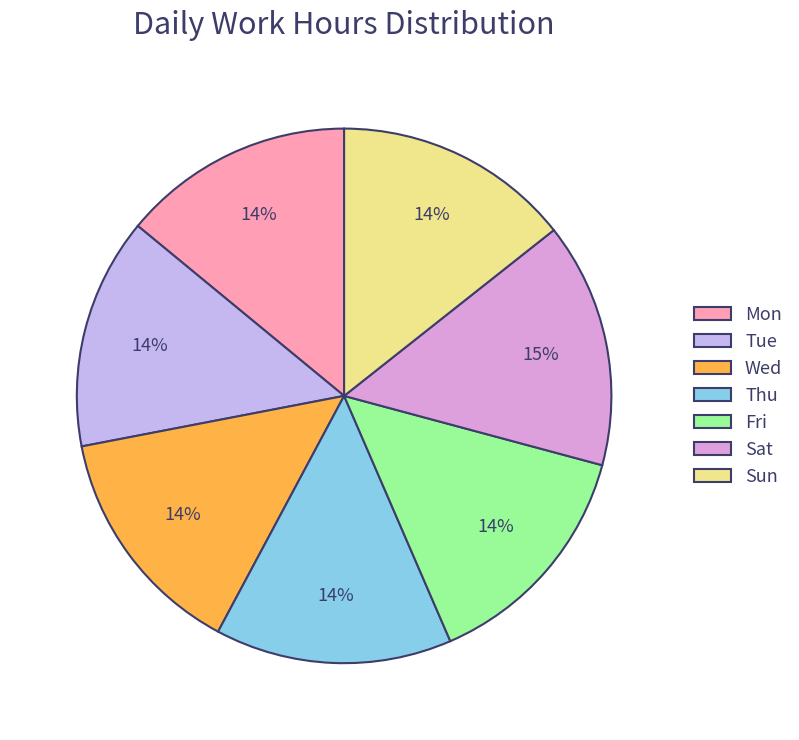

Approximately how many times larger is the value at Sat compared to Sun?

1.0